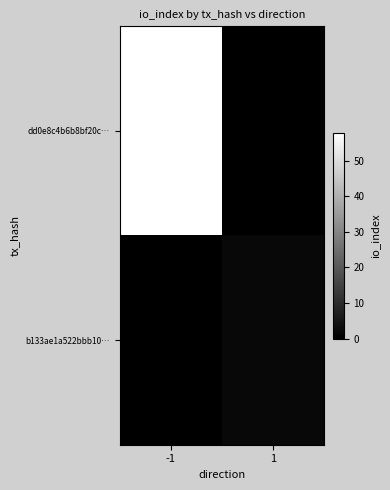

How many data points does each series have?

2